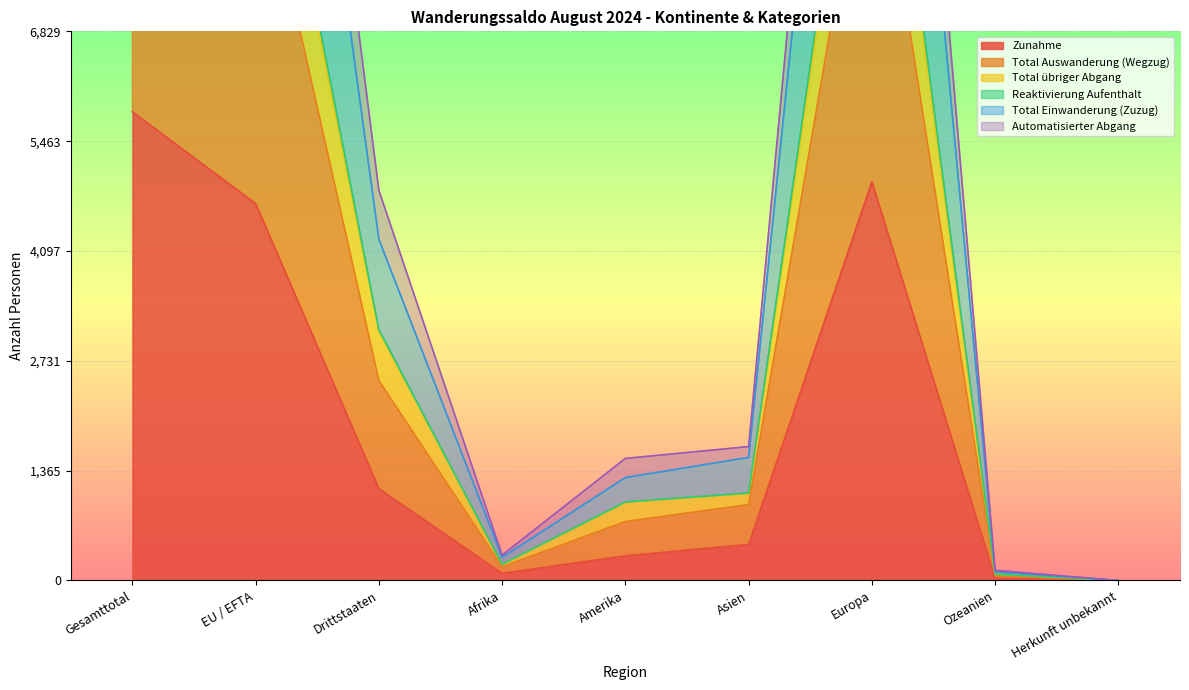

Where is the first local minimum for Total übriger Abgang?

Afrika